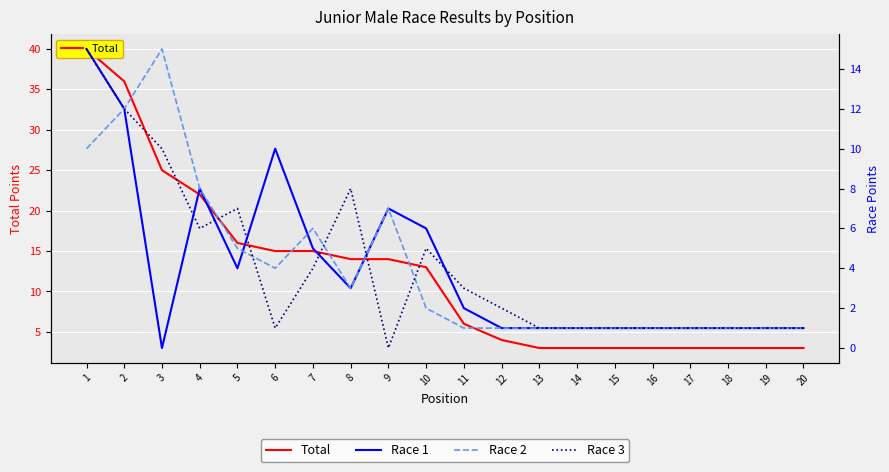

At which category does the chart reach its peak across all series?

1